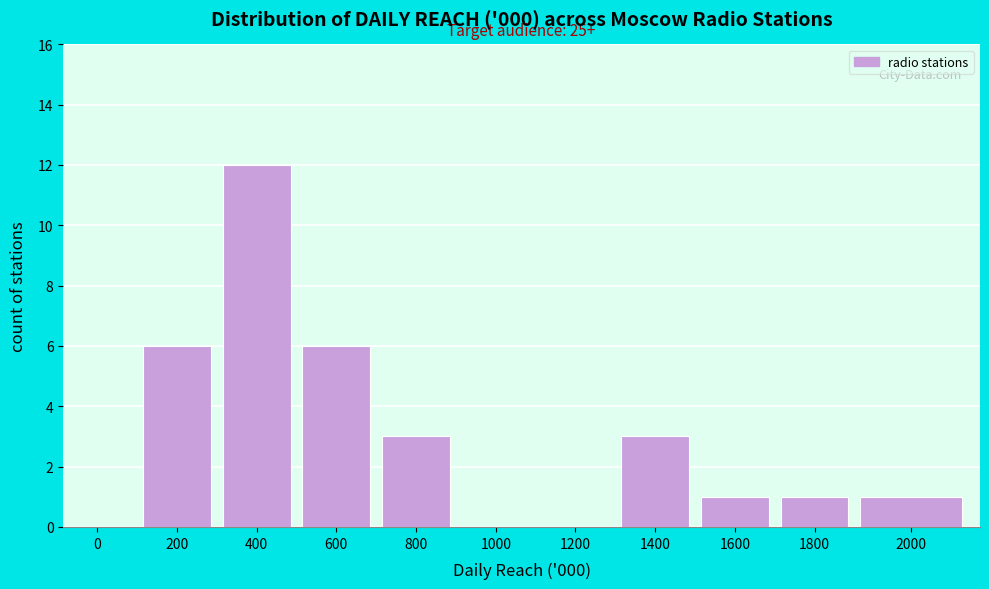

Reading left to right, extract all data points from this chart.

0=0	200=6	400=12	600=6	800=3	1000=0	1200=0	1400=3	1600=1	1800=1	2000=1